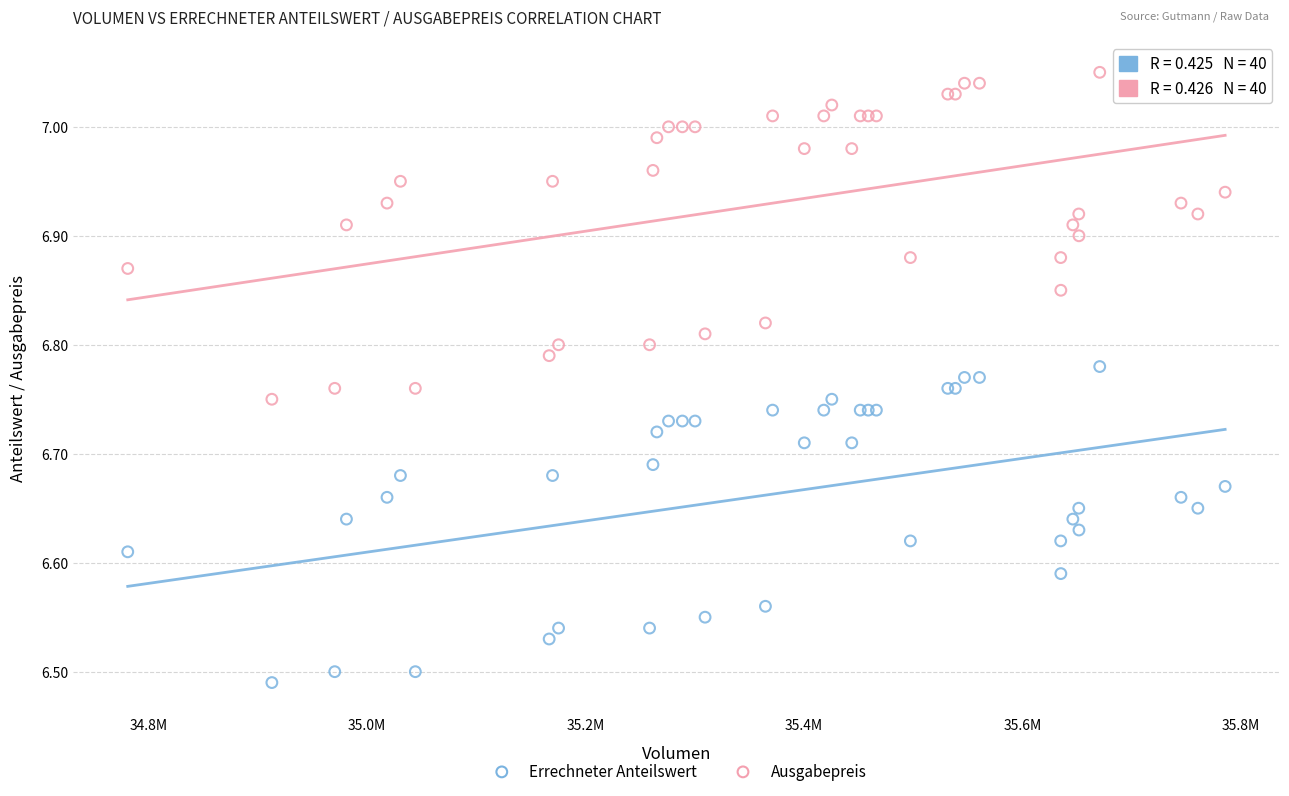

What are all the series names shown in the legend?

Errechneter Anteilswert, Ausgabepreis